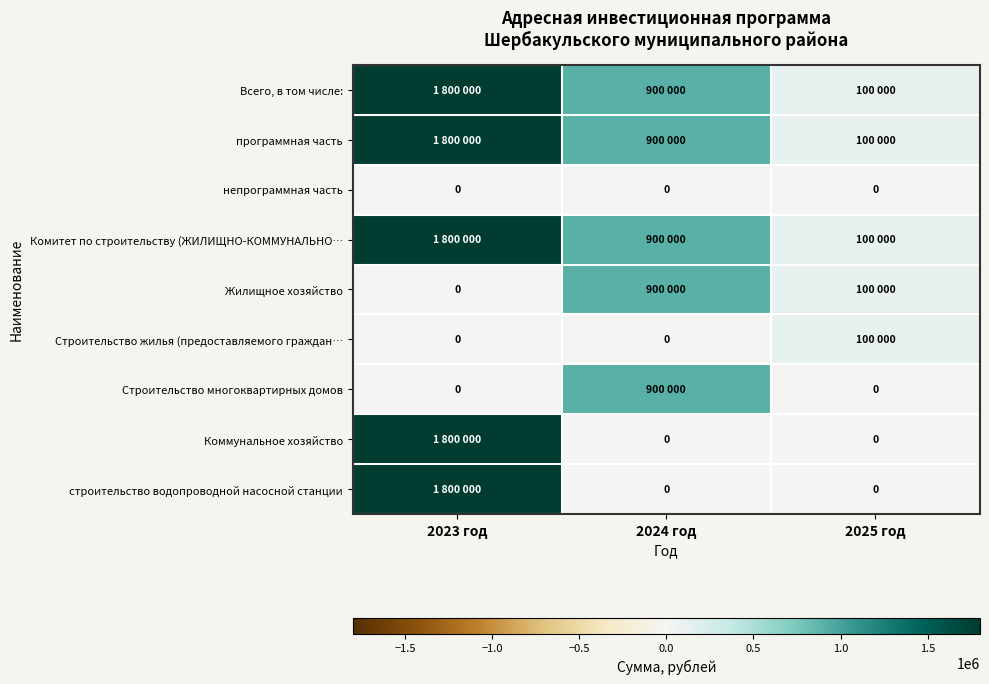

True or false: непрограммная часть has a value of 0 at 2024 год.

True